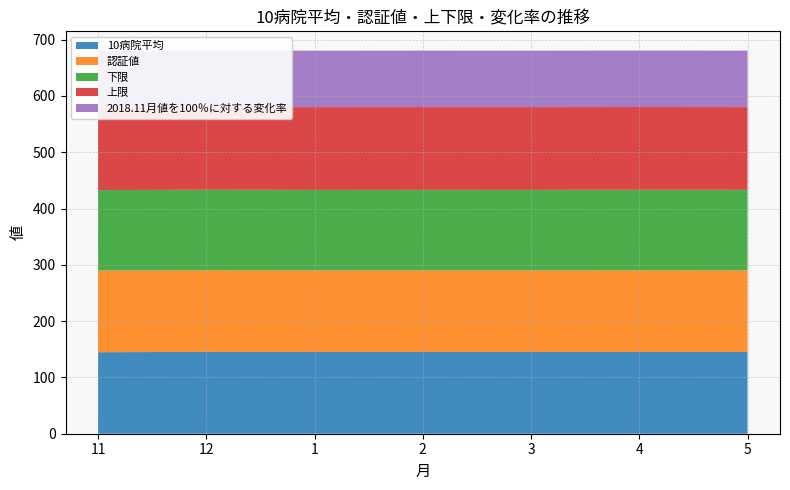

Reading left to right, list all the values displayed in this chart.

10病院平均: 144.8	145.3	145.1	145.2	145.2	145.3	145.2
認証値: 145.0	145.0	145.0	145.0	145.0	145.0	145.0
下限: 143.0	143.0	143.0	143.0	143.0	143.0	143.0
上限: 147.0	147.0	147.0	147.0	147.0	147.0	147.0
2018.11月値を100％に対する変化率: 100.0	100.4	100.2	100.3	100.2	100.3	100.3